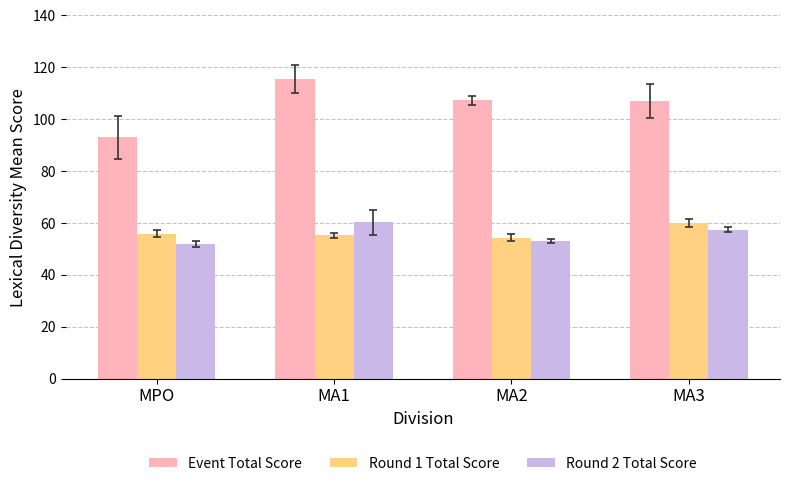

What are all the series names shown in the legend?

Event Total Score, Round 1 Total Score, Round 2 Total Score